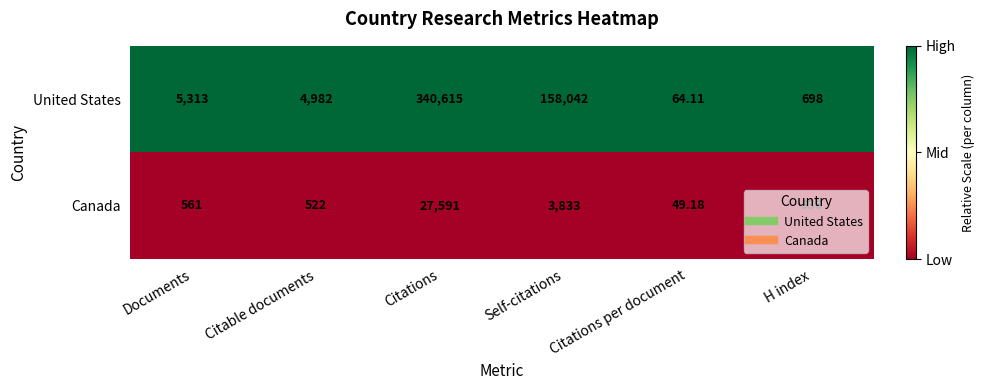

Which series has the largest total across all categories?

United States